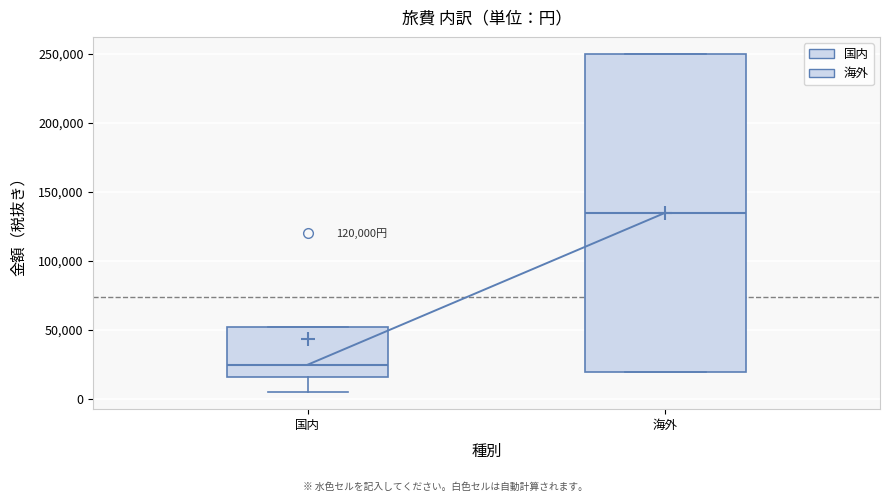

Which box is the tallest, from its lower edge to its upper edge?

海外